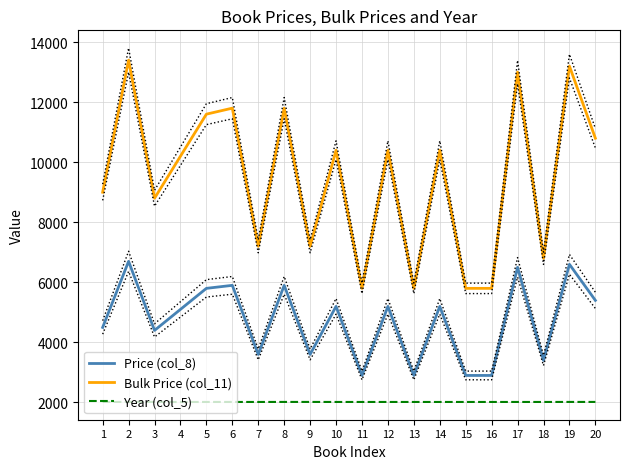

The value of Bulk Price (col_11) at 14 is 10400. True or false?

True